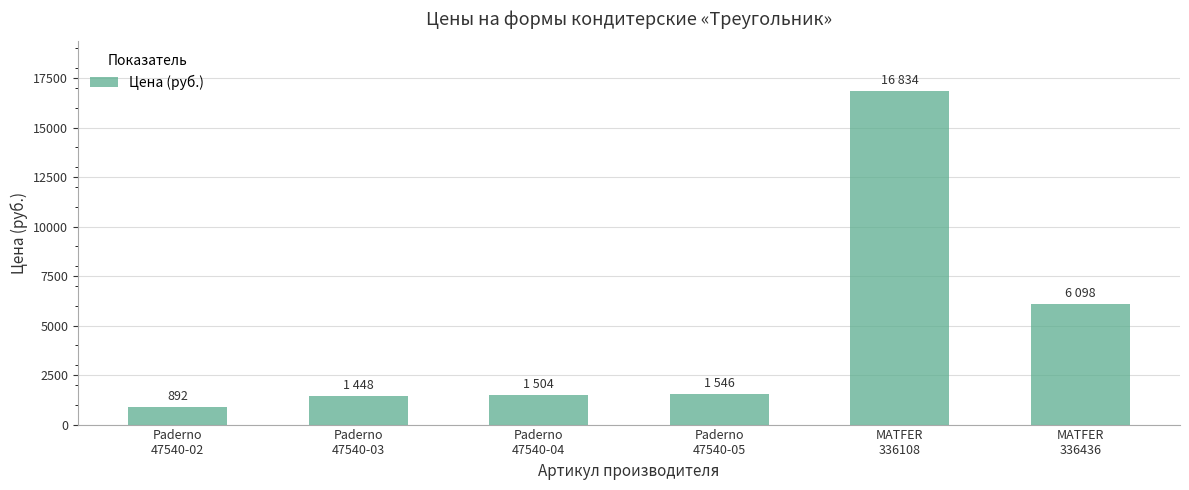

What is the sum of all values?

28322